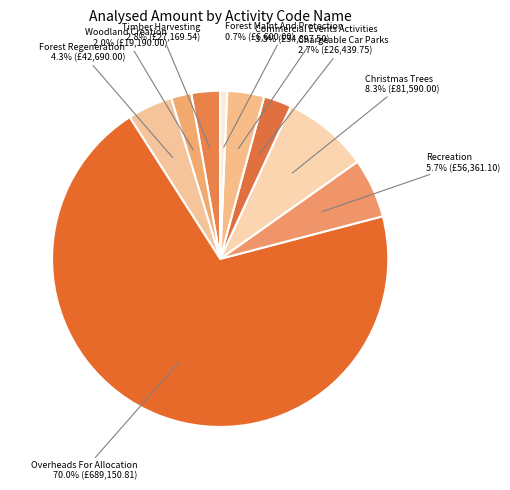

Does any single category account for the majority?

Yes